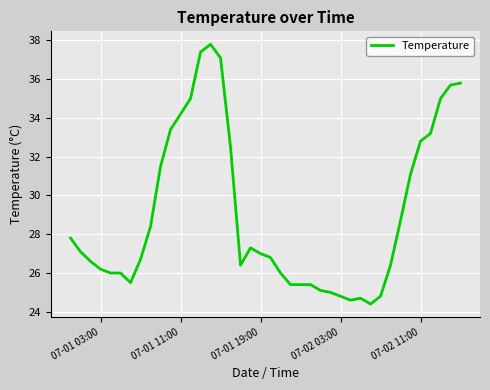

What is the greatest value displayed?

37.8